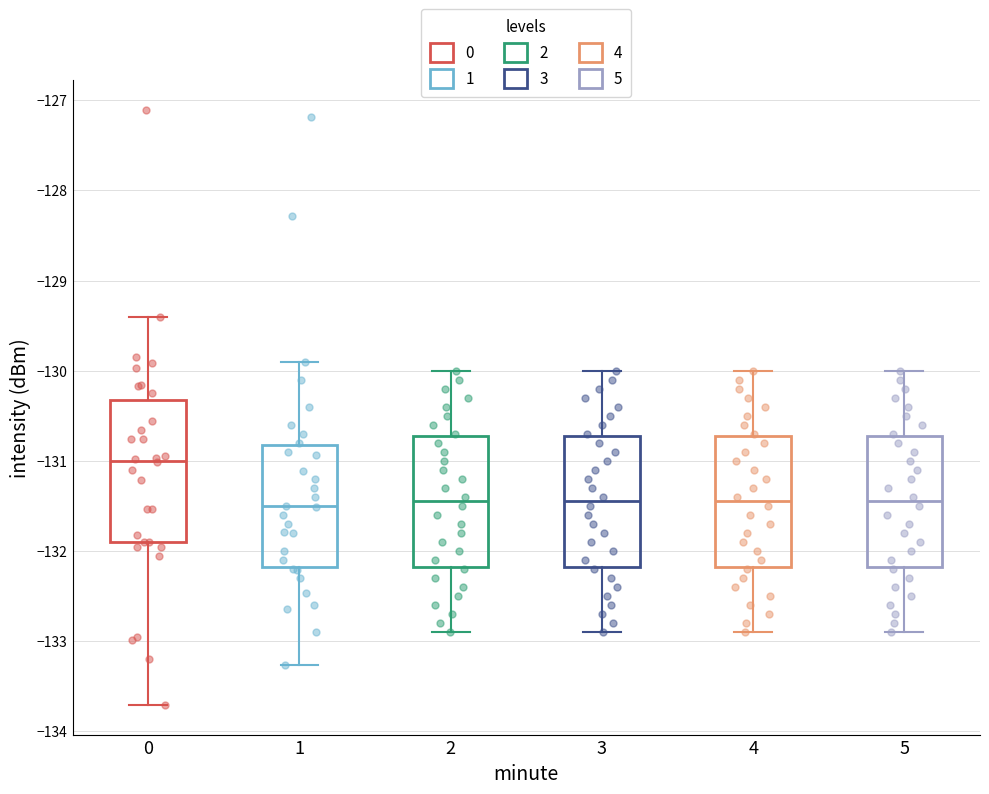

Reading left to right, read every box against the y-axis: the position of its median line, the range the box covers, and the ends of its whiskers. The values are not printed on the chart, so give them approximately, as read against the axis.

0: median -131.0, box -131.9 to -130.3, whiskers -133.7 to -129.4
1: median -131.5, box -132.2 to -130.8, whiskers -133.3 to -129.9
2: median -131.4, box -132.2 to -130.7, whiskers -132.9 to -130.0
3: median -131.4, box -132.2 to -130.7, whiskers -132.9 to -130.0
4: median -131.4, box -132.2 to -130.7, whiskers -132.9 to -130.0
5: median -131.4, box -132.2 to -130.7, whiskers -132.9 to -130.0